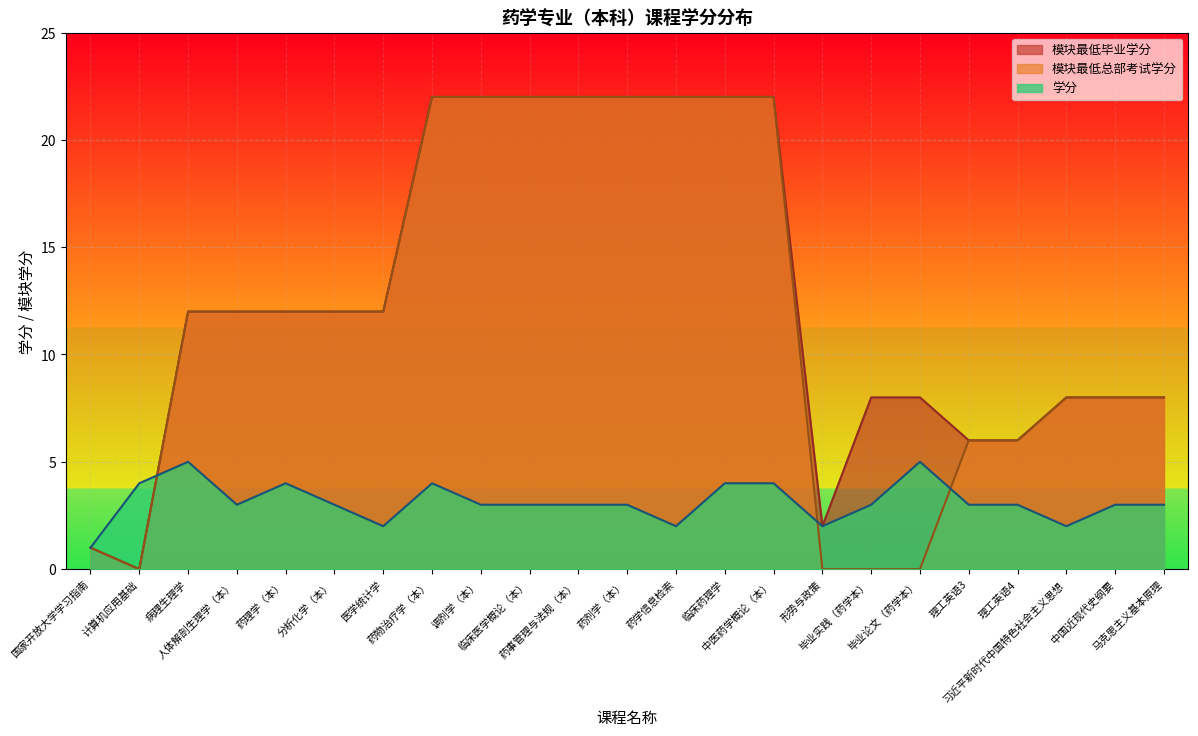

Reading left to right, transcribe all the data shown in this chart.

模块最低毕业学分: 国家开放大学学习指南=1	计算机应用基础=0	病理生理学=12	人体解剖生理学（本）=12	药理学（本）=12	分析化学（本）=12	医学统计学=12	药物治疗学（本）=22	调剂学（本）=22	临床医学概论（本）=22	药事管理与法规（本）=22	药剂学（本）=22	药学信息检索=22	临床药理学=22	中医药学概论（本）=22	形势与政策=2	毕业实践（药学本）=8	毕业论文（药学本）=8	理工英语3=6	理工英语4=6	习近平新时代中国特色社会主义思想=8	中国近现代史纲要=8	马克思主义基本原理=8
模块最低总部考试学分: 国家开放大学学习指南=1	计算机应用基础=0	病理生理学=12	人体解剖生理学（本）=12	药理学（本）=12	分析化学（本）=12	医学统计学=12	药物治疗学（本）=22	调剂学（本）=22	临床医学概论（本）=22	药事管理与法规（本）=22	药剂学（本）=22	药学信息检索=22	临床药理学=22	中医药学概论（本）=22	形势与政策=0	毕业实践（药学本）=0	毕业论文（药学本）=0	理工英语3=6	理工英语4=6	习近平新时代中国特色社会主义思想=8	中国近现代史纲要=8	马克思主义基本原理=8
学分: 国家开放大学学习指南=1	计算机应用基础=4	病理生理学=5	人体解剖生理学（本）=3	药理学（本）=4	分析化学（本）=3	医学统计学=2	药物治疗学（本）=4	调剂学（本）=3	临床医学概论（本）=3	药事管理与法规（本）=3	药剂学（本）=3	药学信息检索=2	临床药理学=4	中医药学概论（本）=4	形势与政策=2	毕业实践（药学本）=3	毕业论文（药学本）=5	理工英语3=3	理工英语4=3	习近平新时代中国特色社会主义思想=2	中国近现代史纲要=3	马克思主义基本原理=3